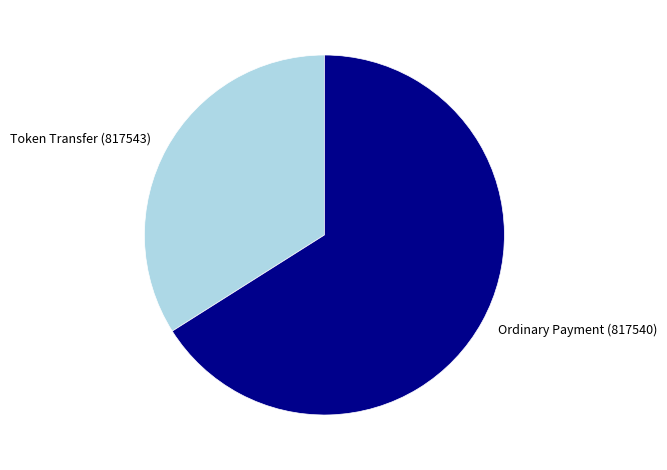

What is the smallest slice in the pie chart?

Token Transfer (817543)